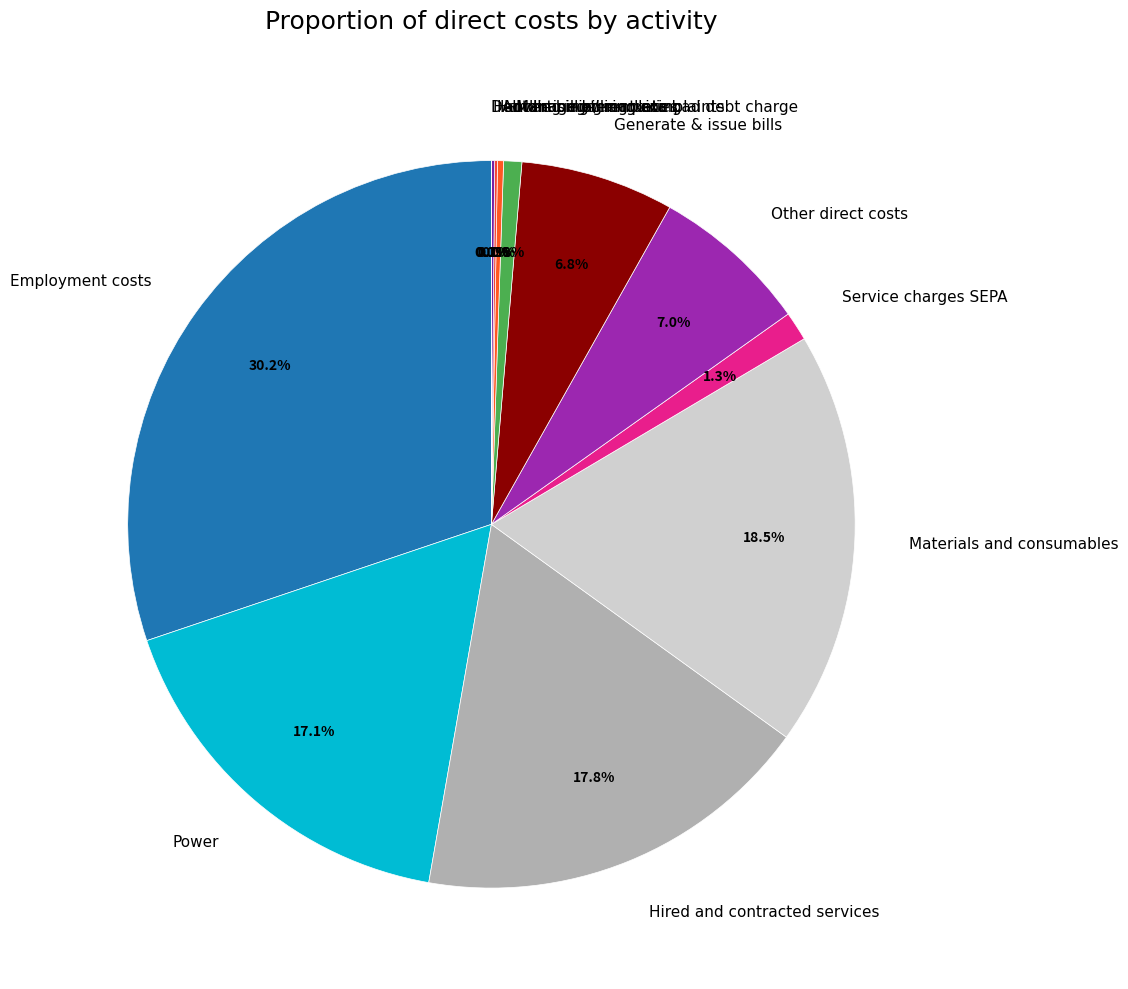

What percentage is the Hired and contracted services slice, to the nearest percent?

18%